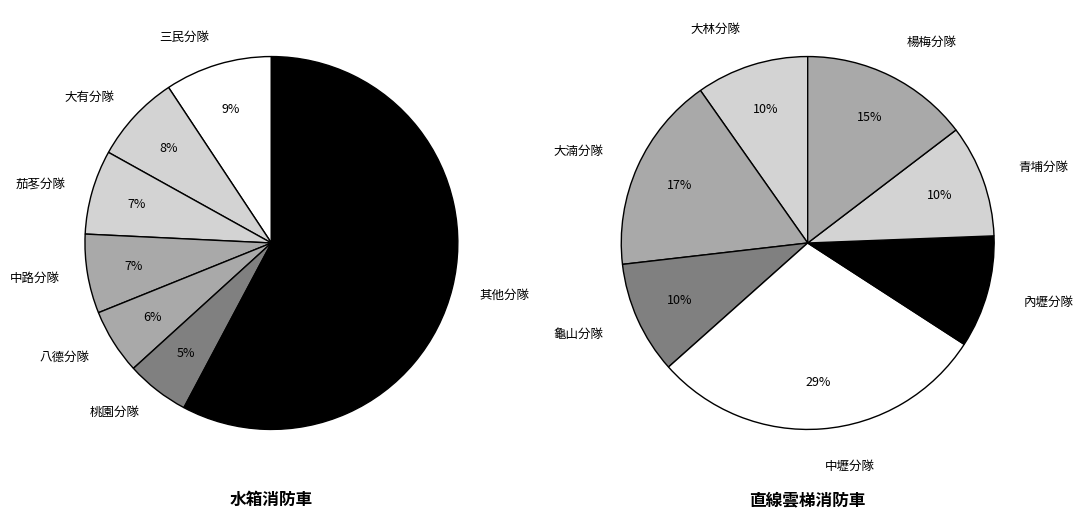

What is the smallest slice in the pie chart?

桃園分隊